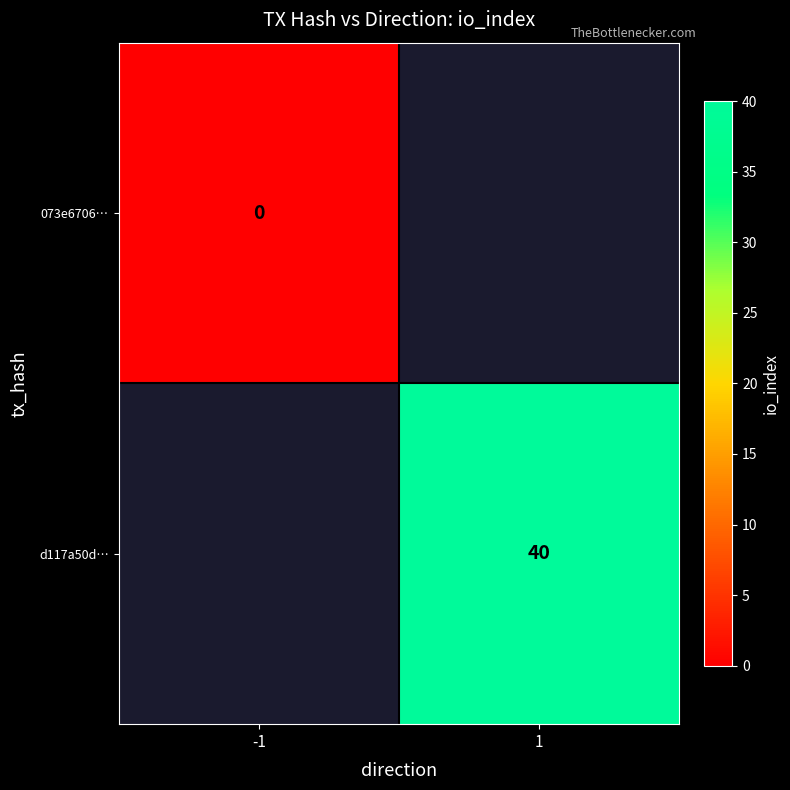

The d117a50d… series shows 9.4 at 1. True or false?

False